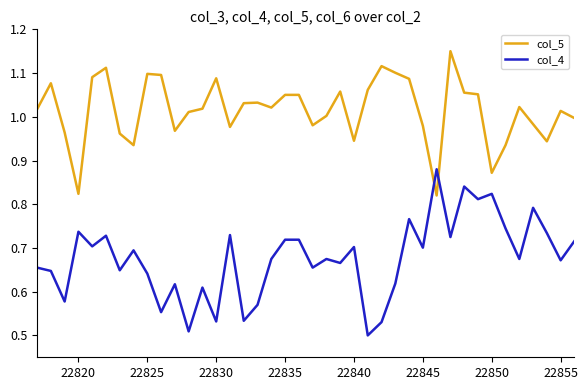

Which series has the widest spread of values?

col_4